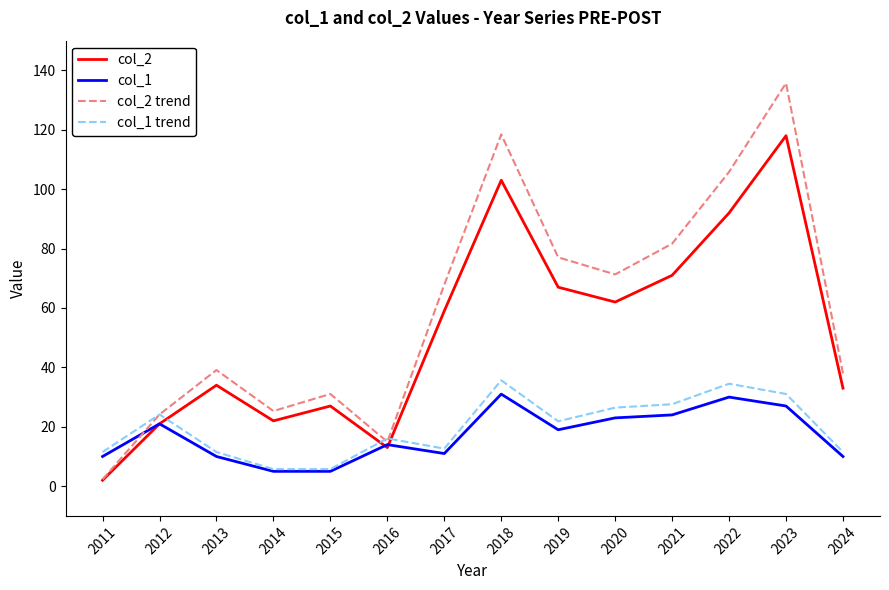

How many series are shown in this chart?

4